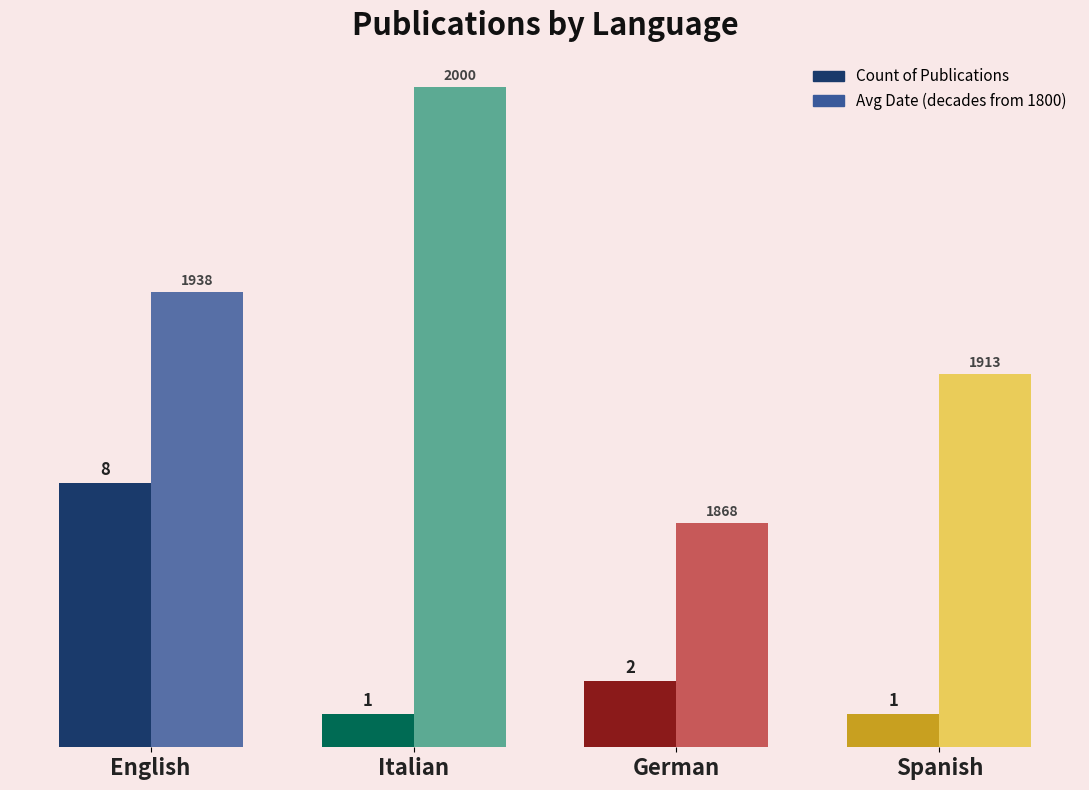

Between German and Spanish, which series saw the biggest shift?

Avg Date (decades from 1800)